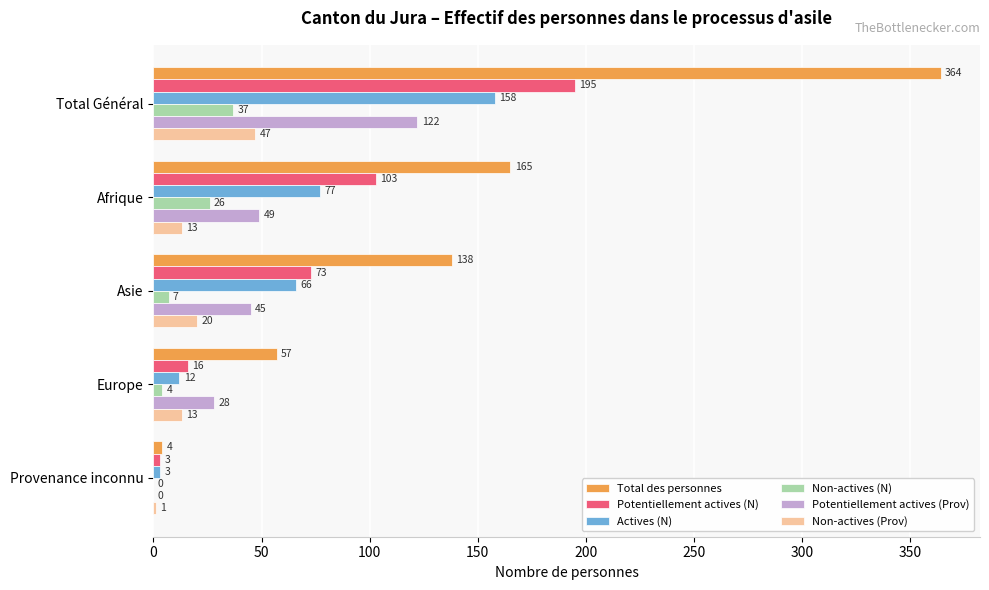

How many values in Potentiellement actives (Prov) are above zero?

4